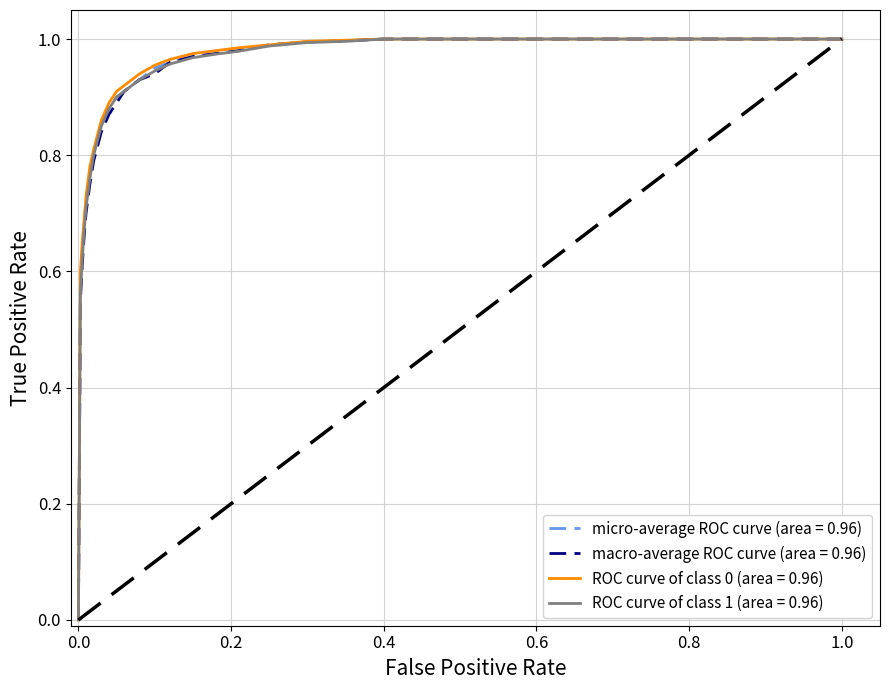

Does the chart display data point markers on the line(s)?

No